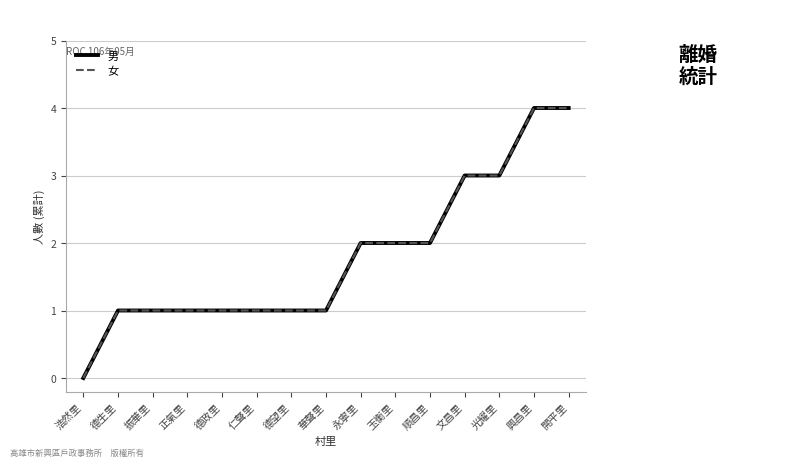

Is it true that 男 equals 4 at 順昌里?

False